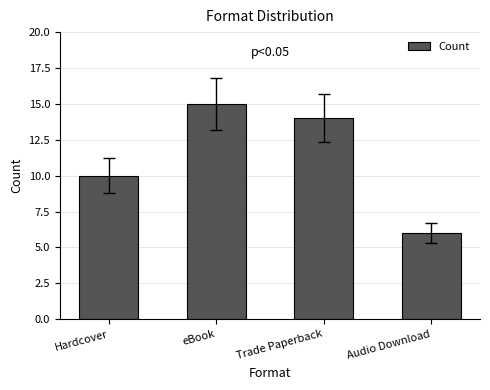

At which category does the chart reach its peak across all series?

eBook